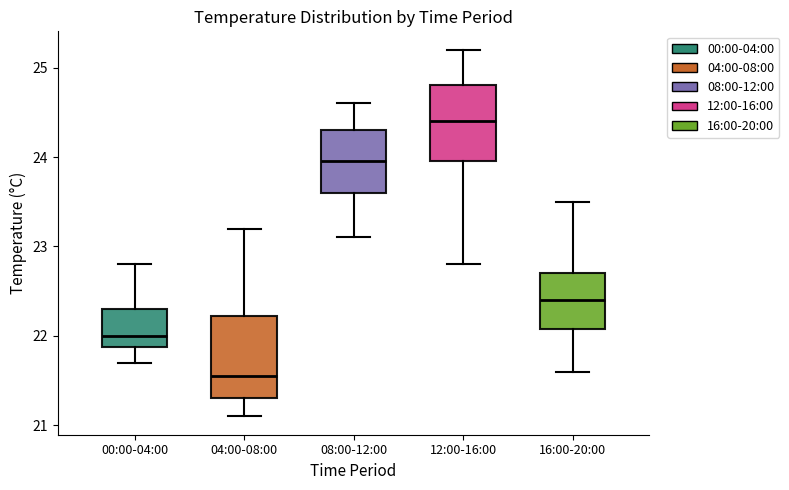

Which box has the highest median line?

12:00-16:00